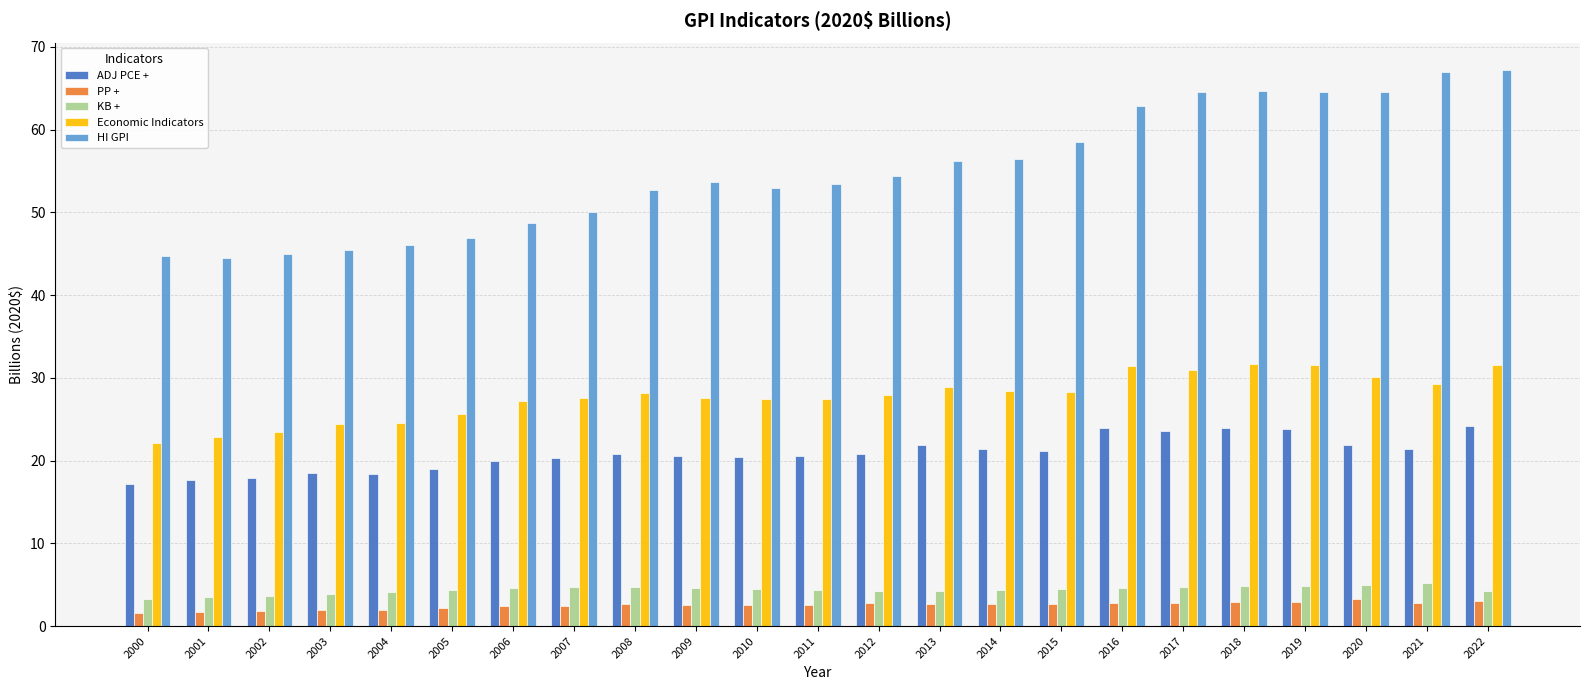

Is the value of HI GPI at 2017 greater than the value of Economic Indicators at 2000?

Yes